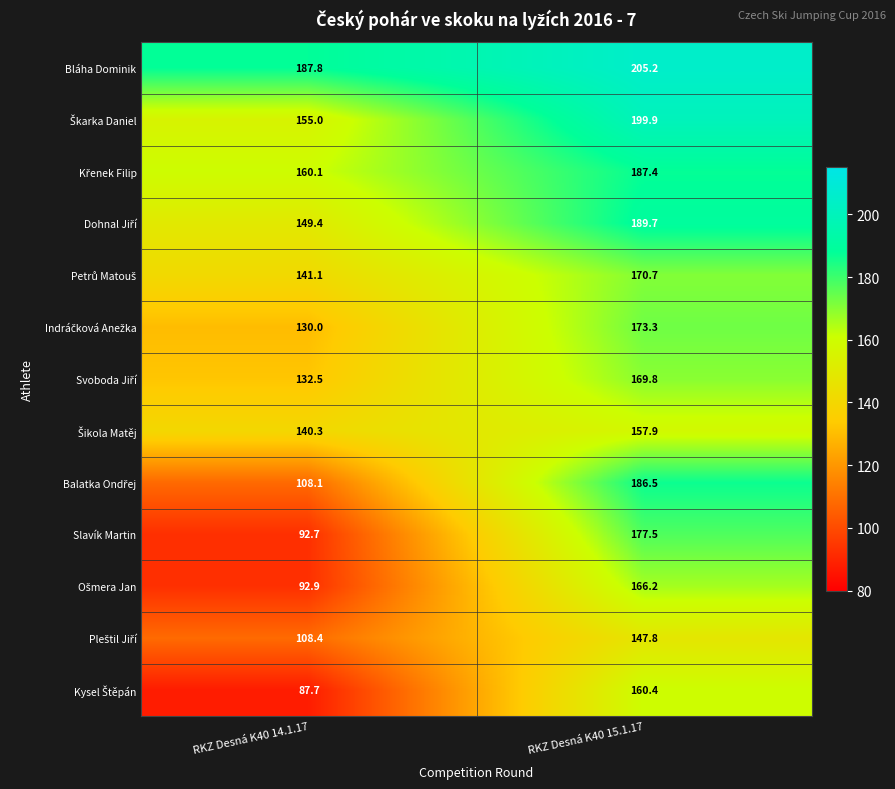

What is the spread (max minus min) of values at RKZ Desná K40 15.1.17?

57.4